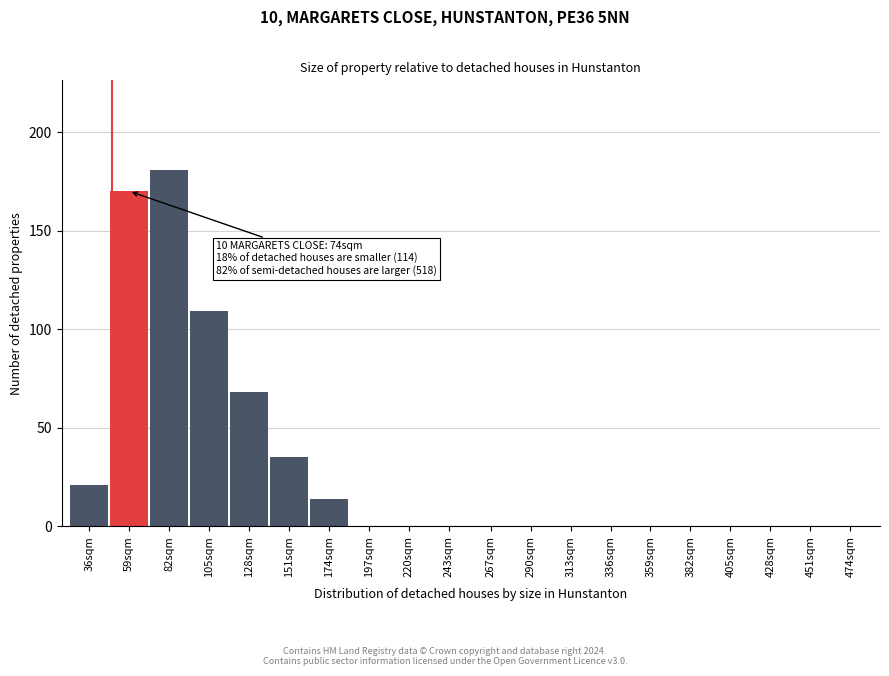

Reading left to right, list all the values displayed in this chart.

36sqm=21	59sqm=170	82sqm=181	105sqm=109	128sqm=68	151sqm=35	174sqm=14	197sqm=0	220sqm=0	243sqm=0	267sqm=0	290sqm=0	313sqm=0	336sqm=0	359sqm=0	382sqm=0	405sqm=0	428sqm=0	451sqm=0	474sqm=0